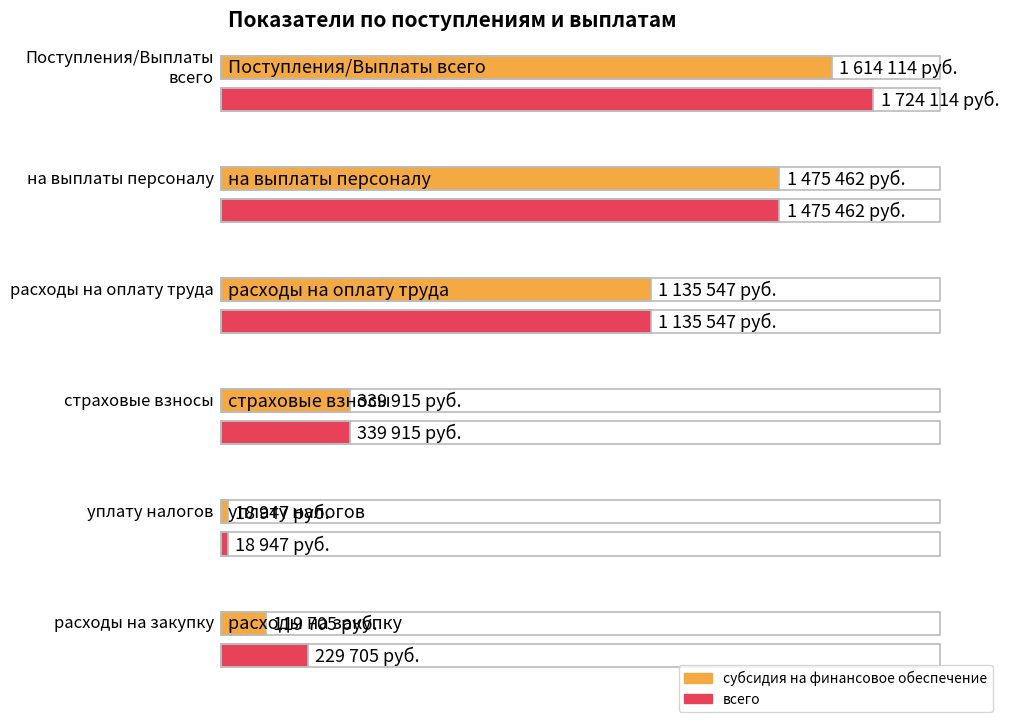

Reading left to right, extract all data points from this chart.

субсидия на финансовое обеспечение: 1614114	1475462	1135547	339915	18947	119705
всего: 1724114	1475462	1135547	339915	18947	229705